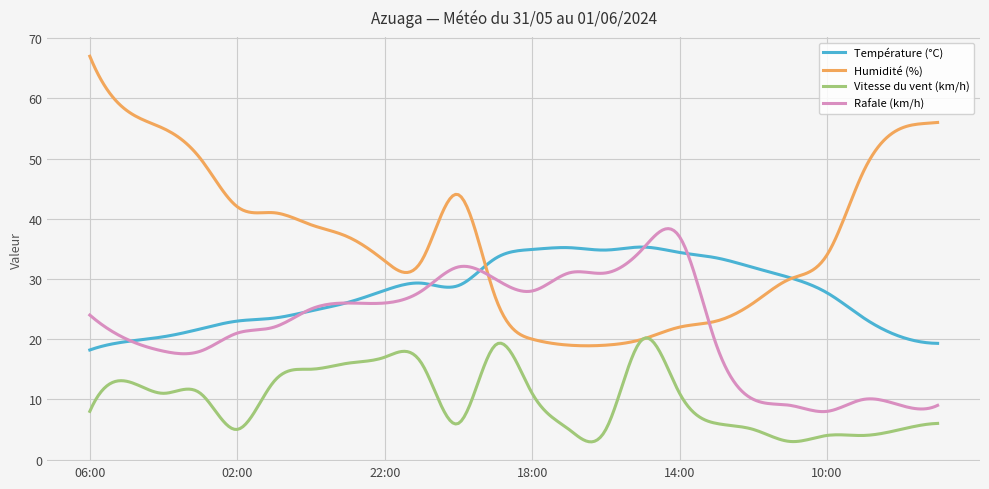

True or false: Rafale (km/h) and Vitesse du vent (km/h) intersect in this chart.

False